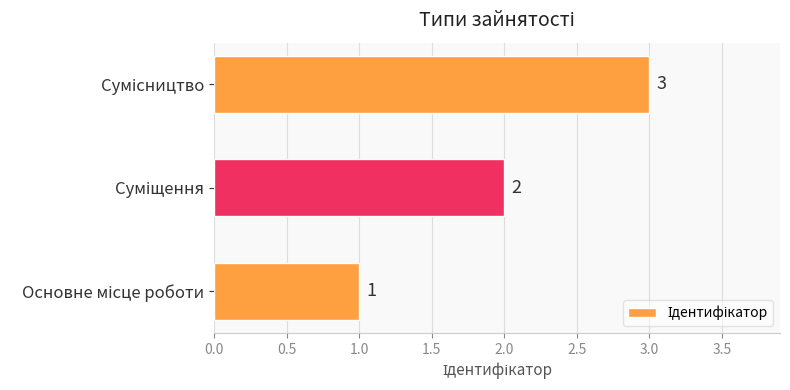

How many values are between 1 and 3?

3